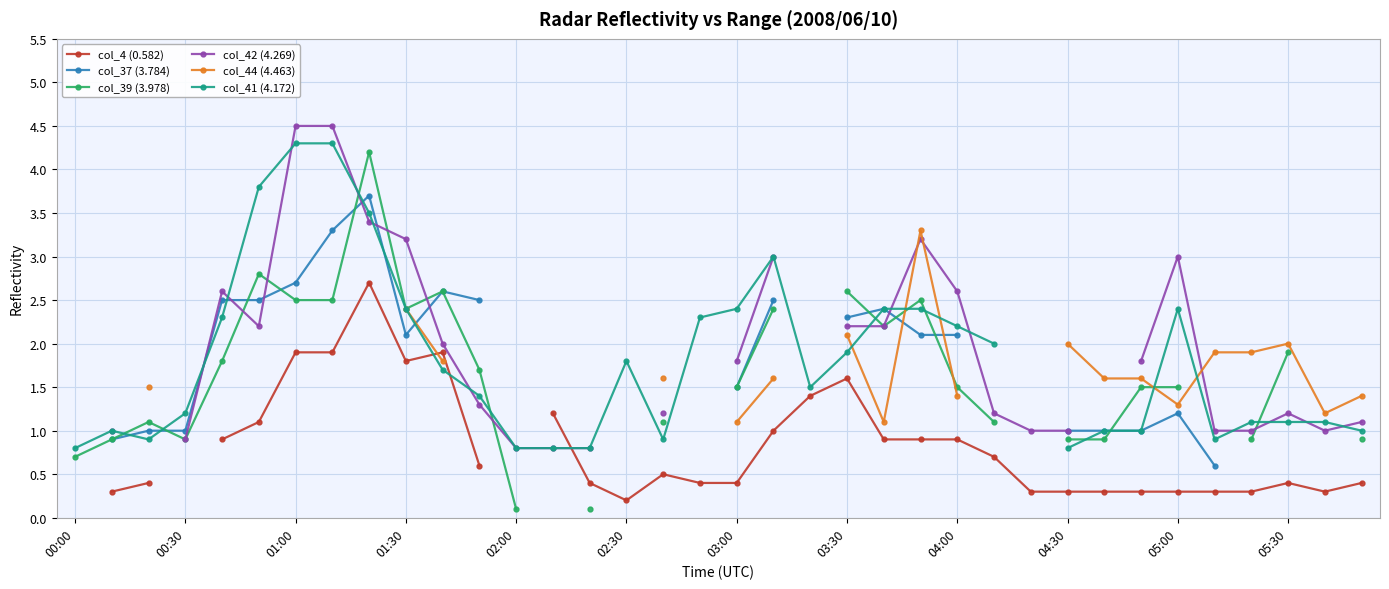

How many times do col_42 (4.269) and col_39 (3.978) cross each other?

7